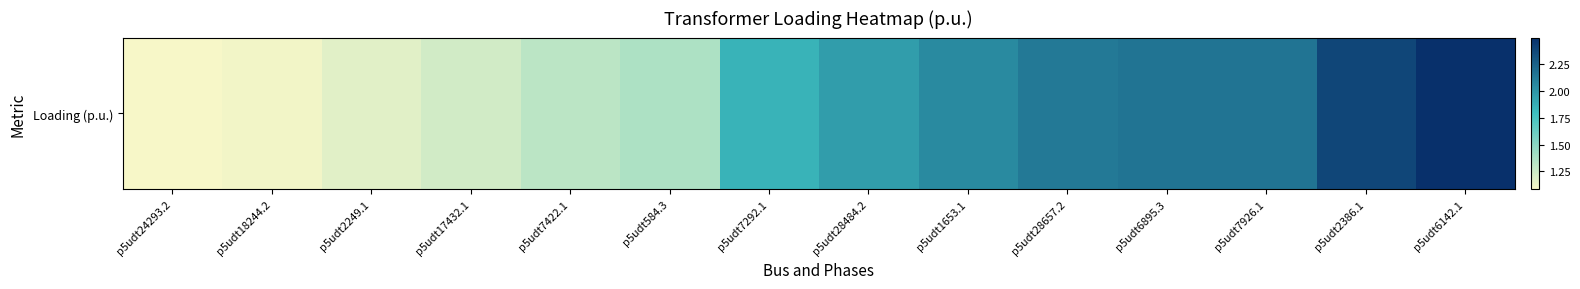

What is the change in value from p5udt584.3 to p5udt1653.1?

+0.7